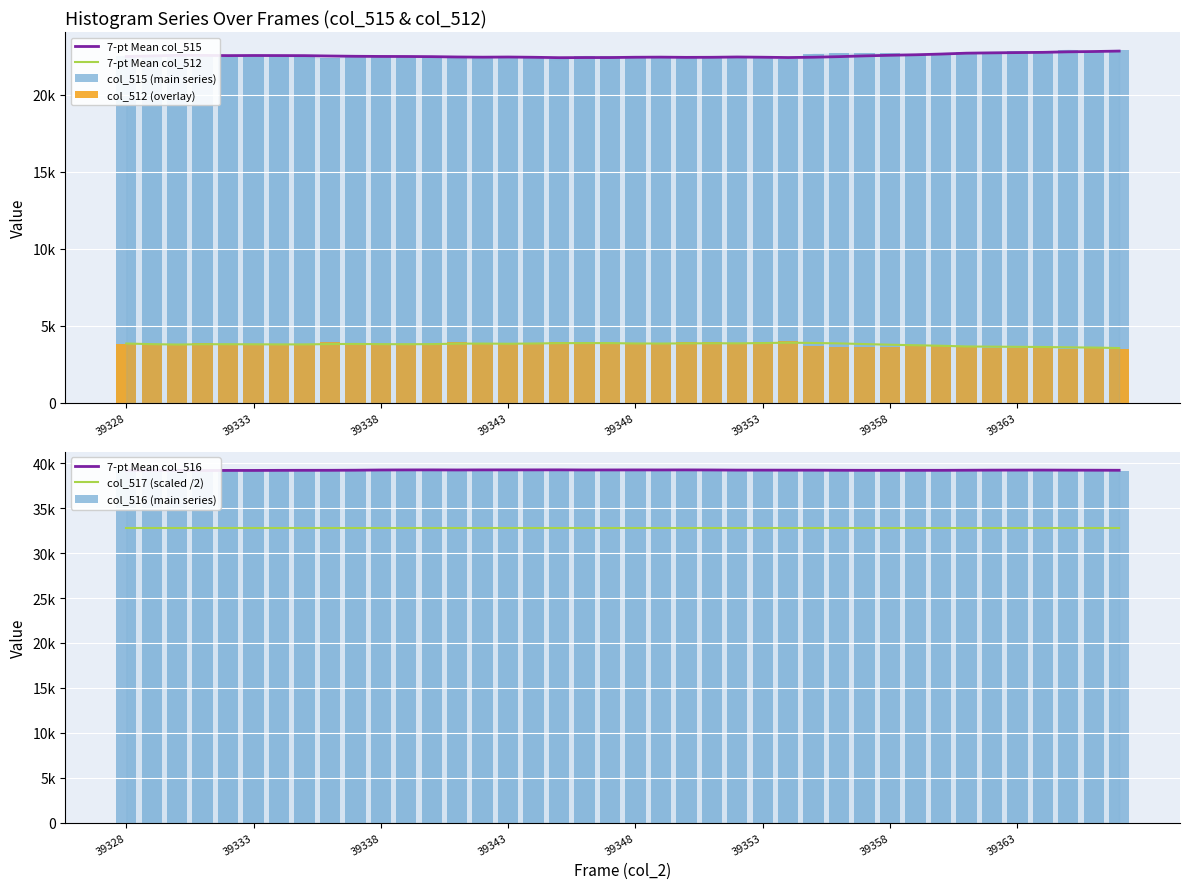

At how many categories does at least one series exceed 23985?

40